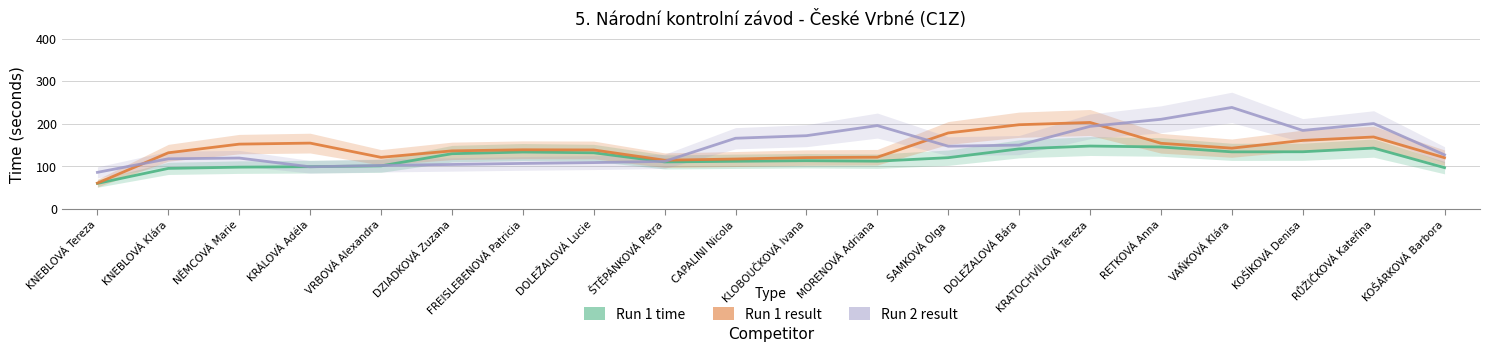

How many data points in Run 2 result are less than 147?

10